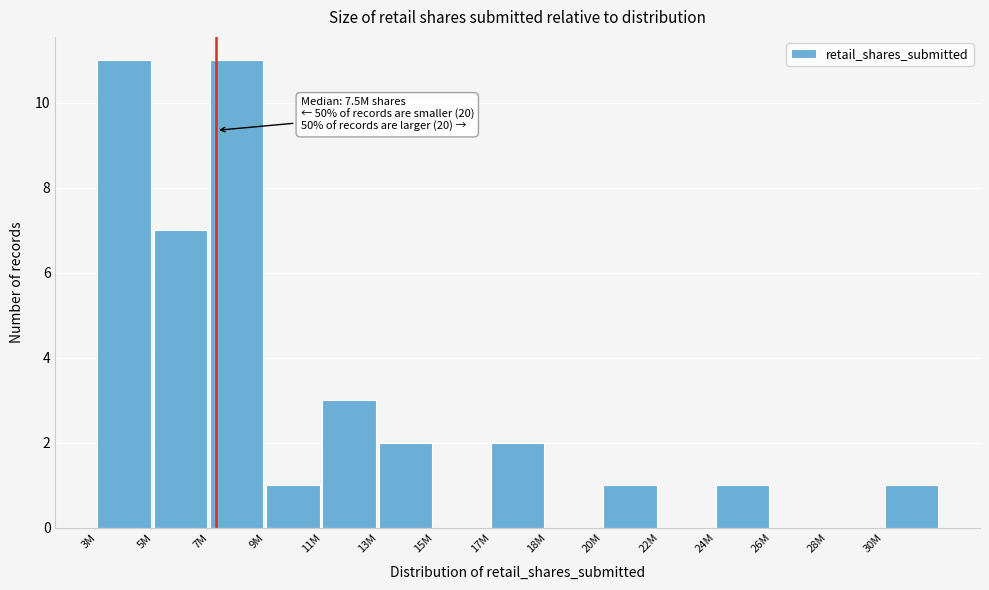

Reading left to right, extract all data points from this chart.

3M=11	5M=7	7M=11	9M=1	11M=3	13M=2	15M=0	17M=2	18M=0	20M=1	22M=0	24M=1	26M=0	28M=0	30M=1